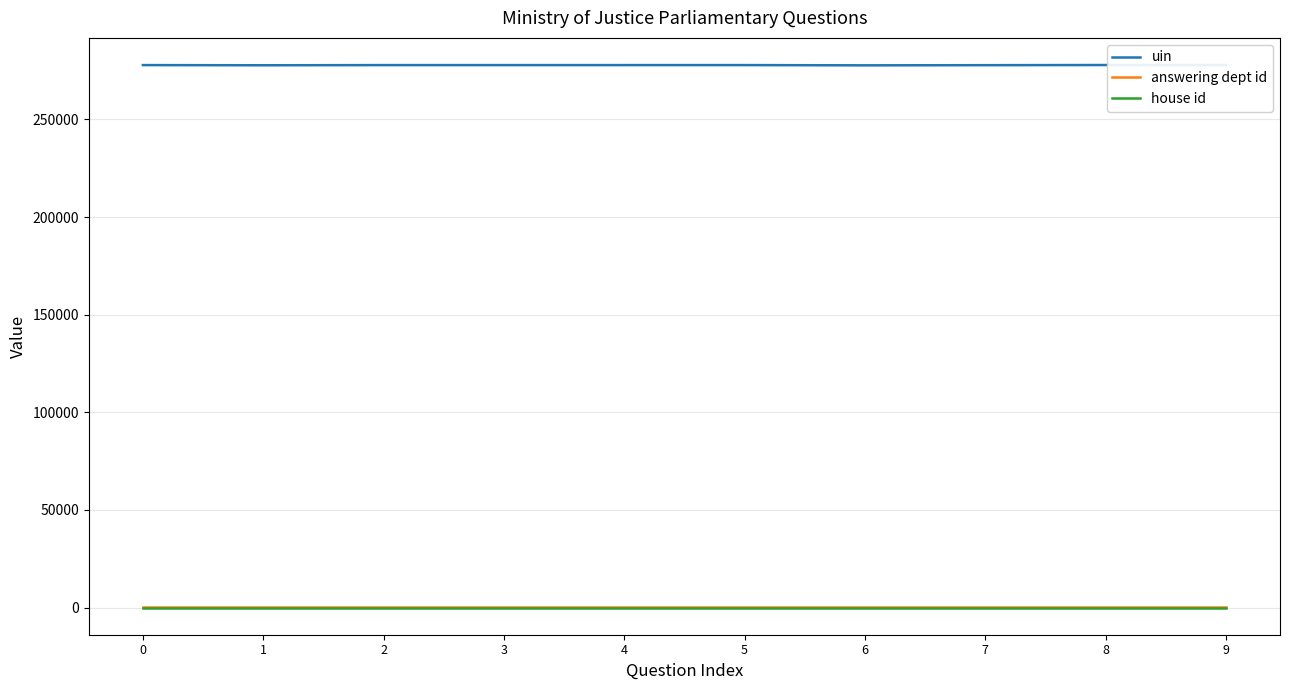

At which category is the sum across all series the highest?

9